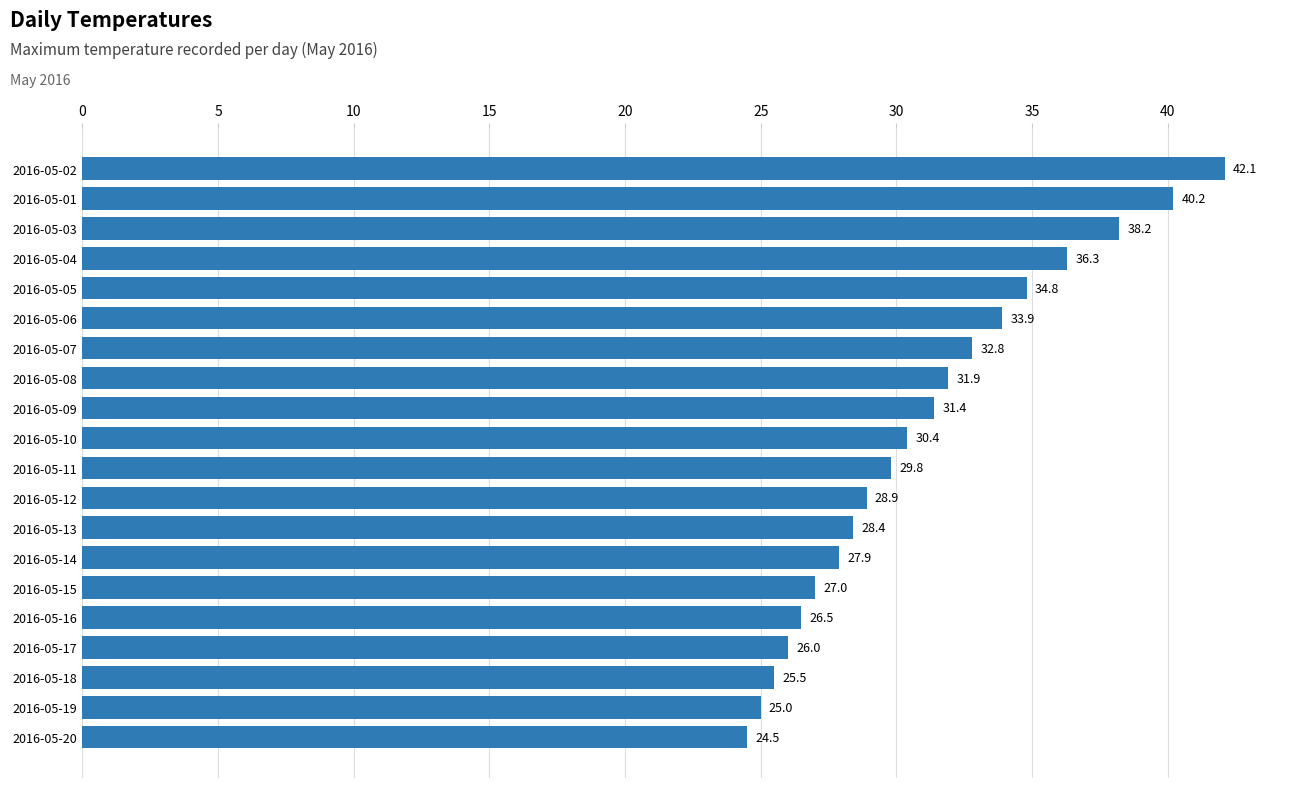

List the labels in order of value, smallest first.

2016-05-20, 2016-05-19, 2016-05-18, 2016-05-17, 2016-05-16, 2016-05-15, 2016-05-14, 2016-05-13, 2016-05-12, 2016-05-11, 2016-05-10, 2016-05-09, 2016-05-08, 2016-05-07, 2016-05-06, 2016-05-05, 2016-05-04, 2016-05-03, 2016-05-01, 2016-05-02